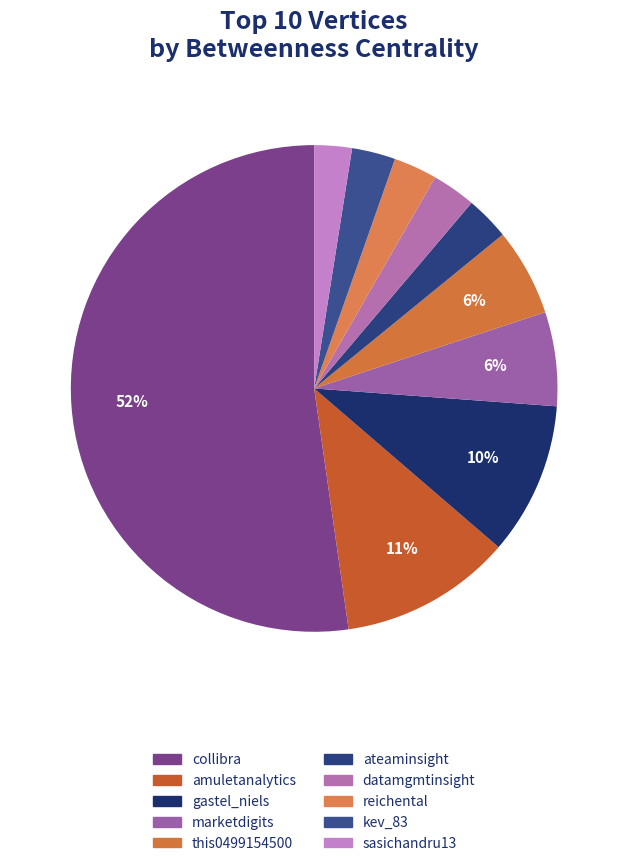

Is there a majority slice in this chart?

Yes